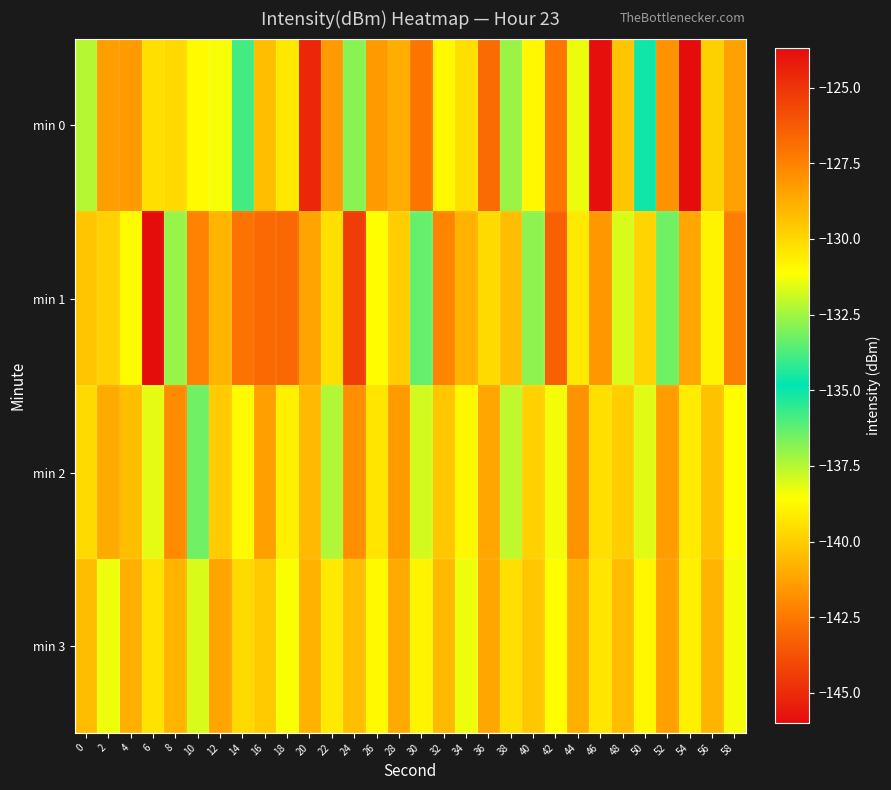

At which category is the sum across all series the highest?

20